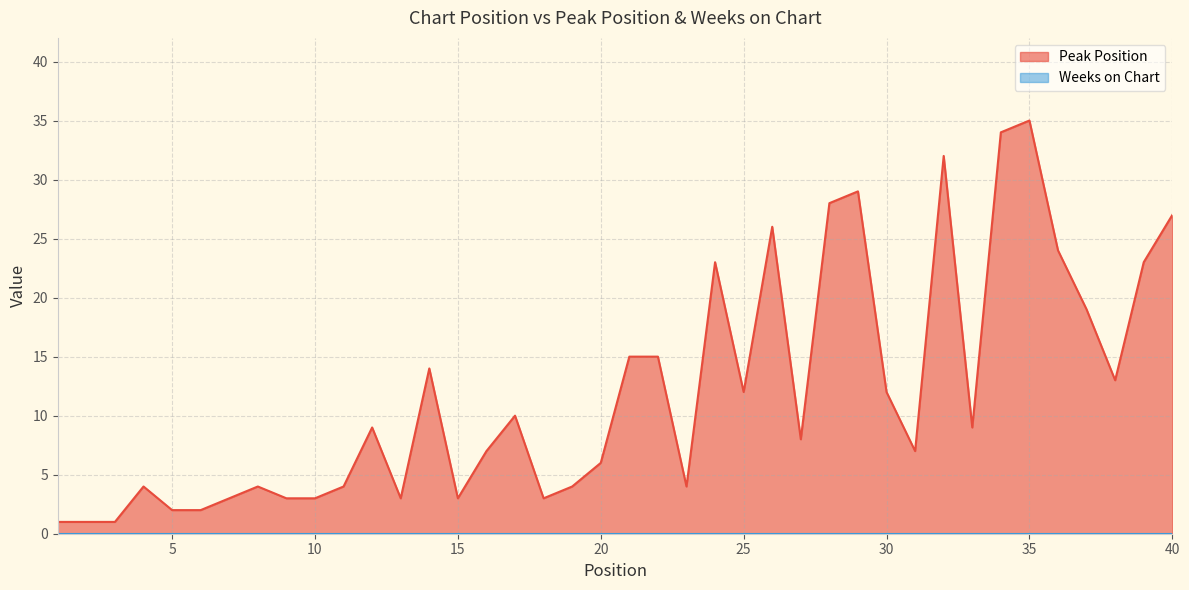

At which category does the data reach its first local valley?

13